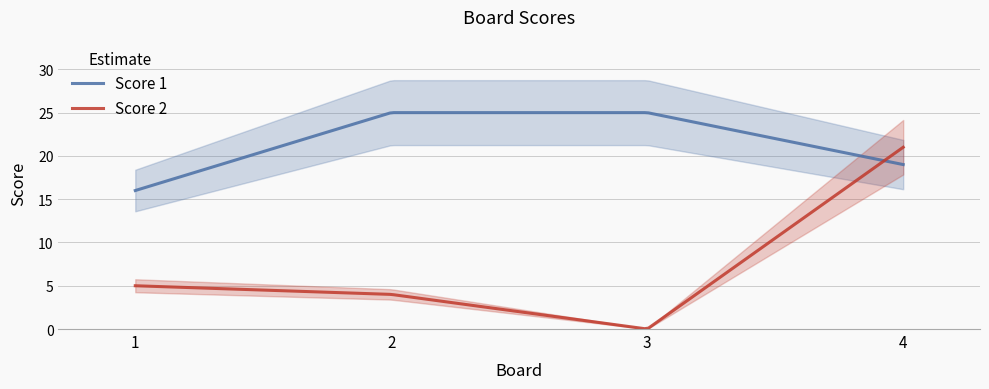

How many interior local valleys does the Score 2 series have?

1